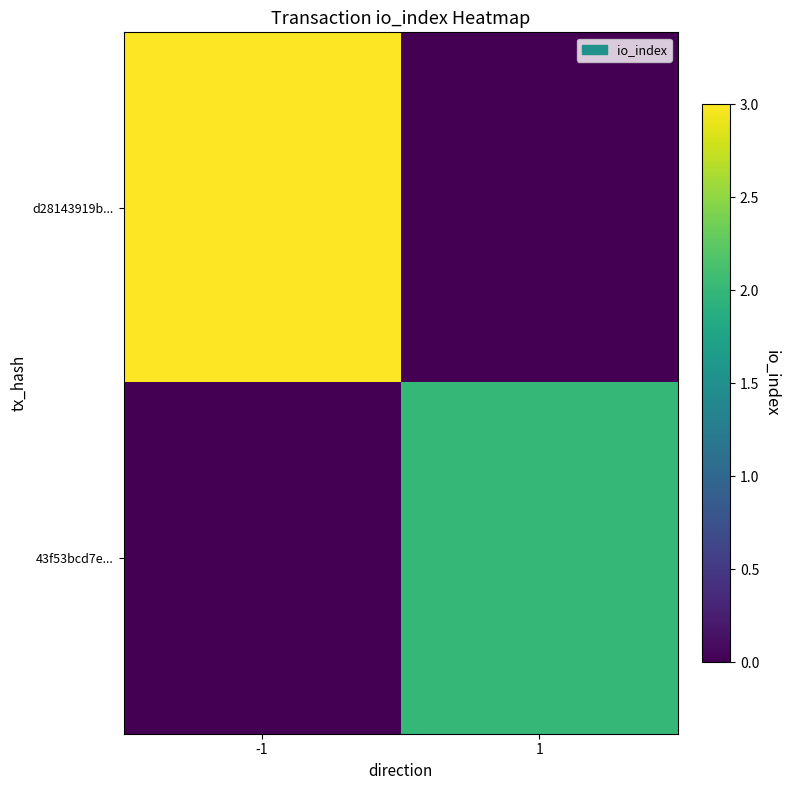

Reading right to left, transcribe all the data shown in this chart.

d28143919b...: 1=0	-1=3
43f53bcd7e...: 1=2	-1=0